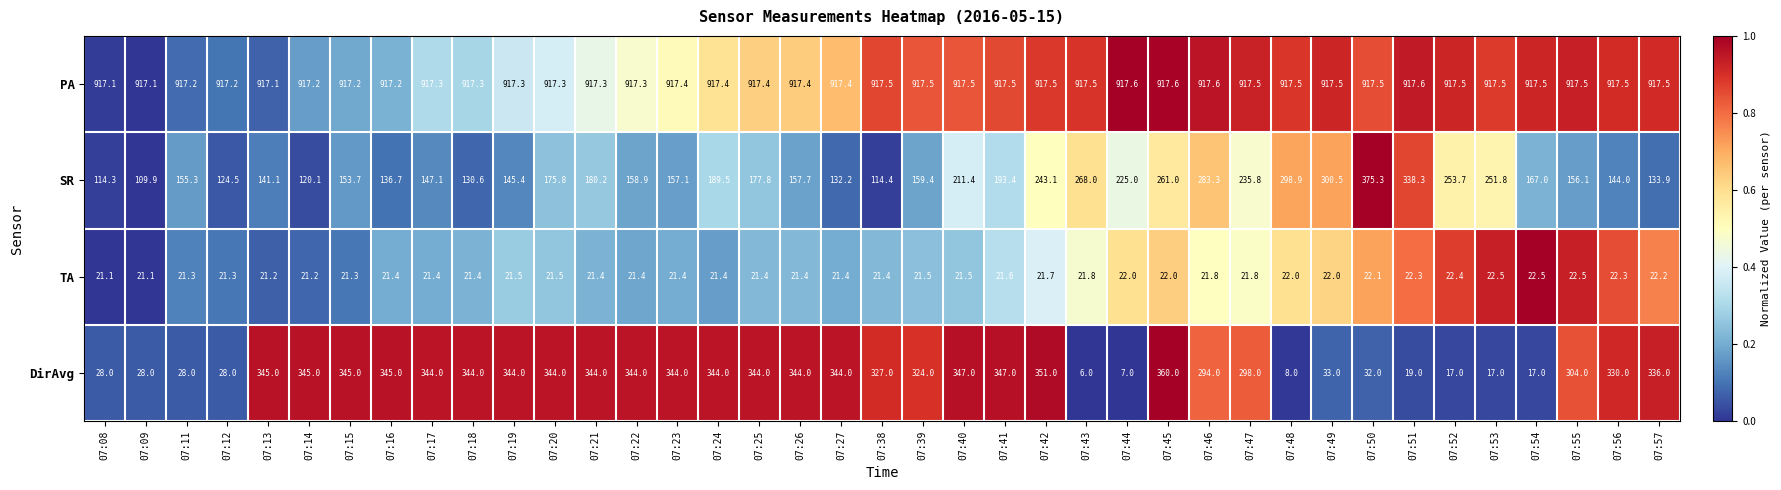

True or false: PA has a value of 583.2 at 07:48.

False